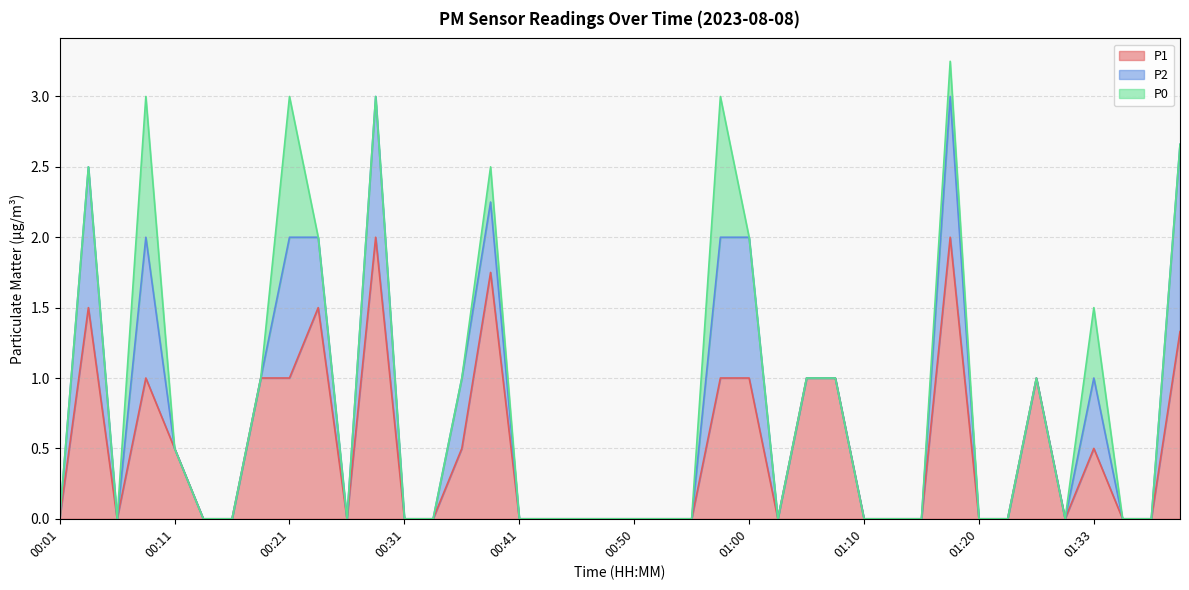

What is the average value of the P2 series?

0.3